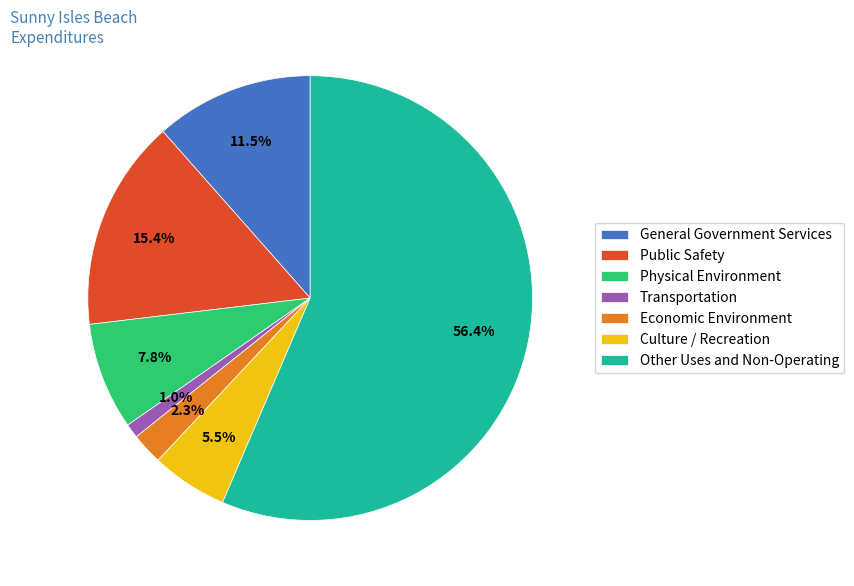

Between General Government Services and Economic Environment, which is larger?

General Government Services